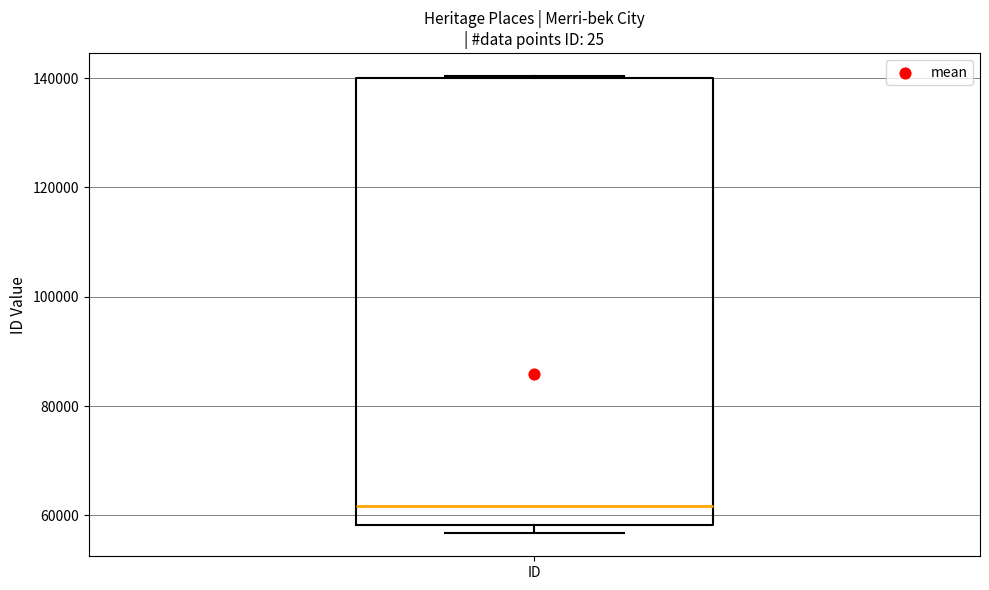

Read this box plot against the y-axis: the position of the median line, the range covered by the box, and the ends of both whiskers. The values are not printed on the chart, so give them approximately, as read against the axis.

median 62000, box 58000 to 140000, whiskers 56000 to 140000